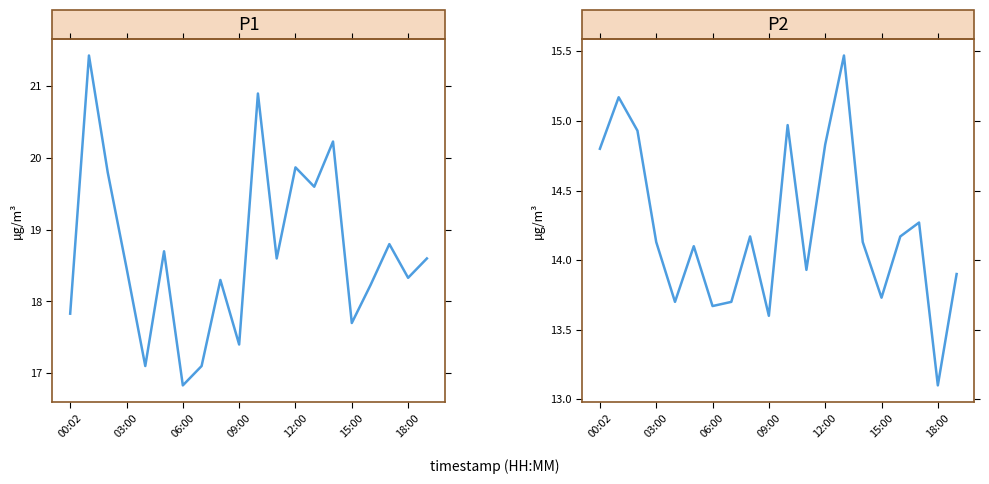

What is the total value across all series at 13?

35.1